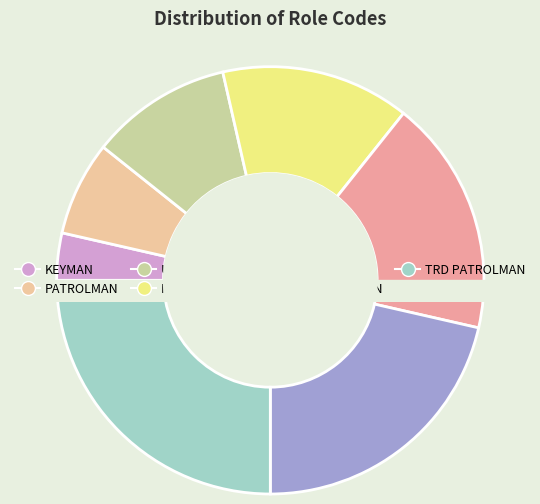

What is the ratio of the value at STATIONERY WATCHMAN to the value at MATE?

1.5